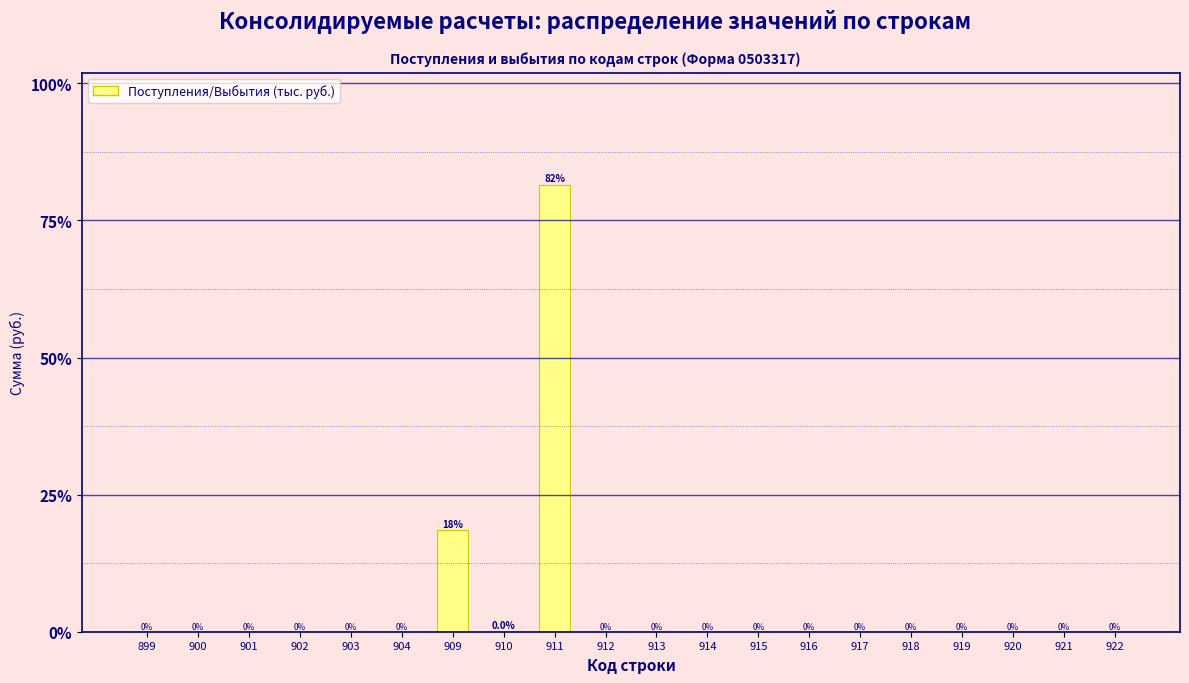

Where is the data nearest to the value 40?

909